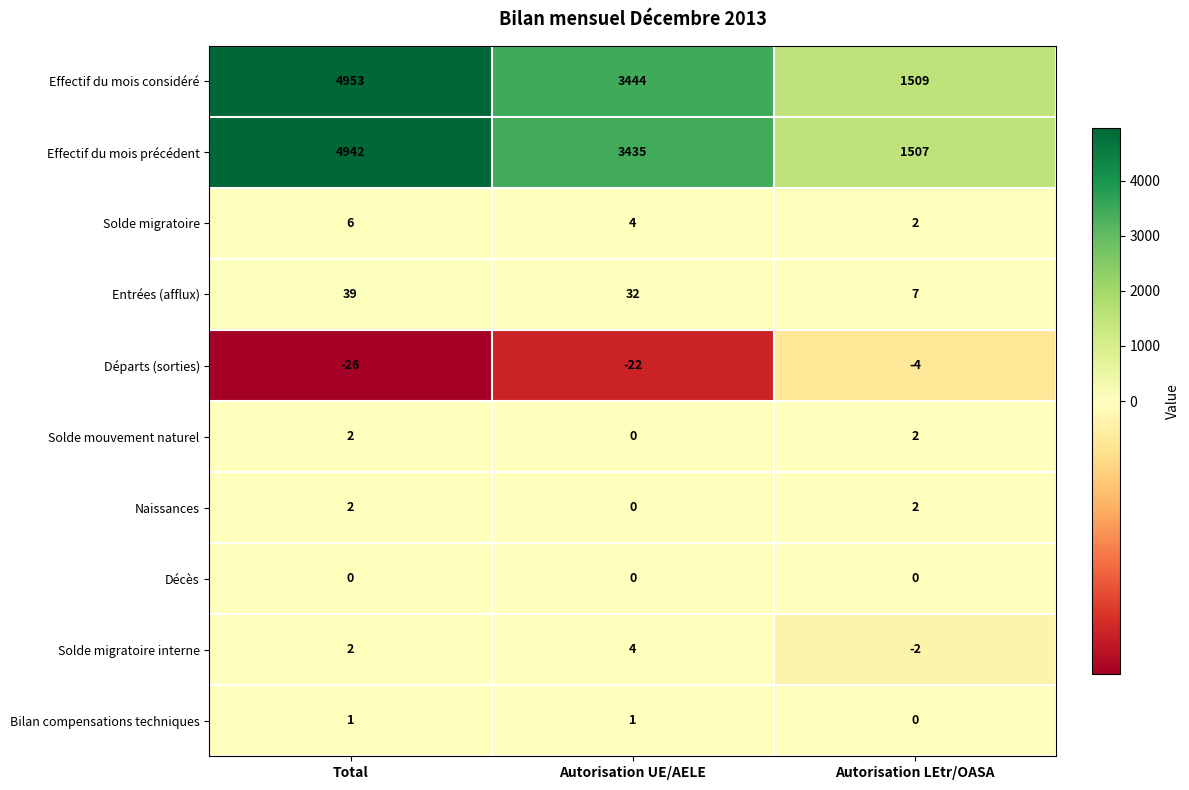

Is it true that Solde migratoire equals 4 at Autorisation UE/AELE?

True